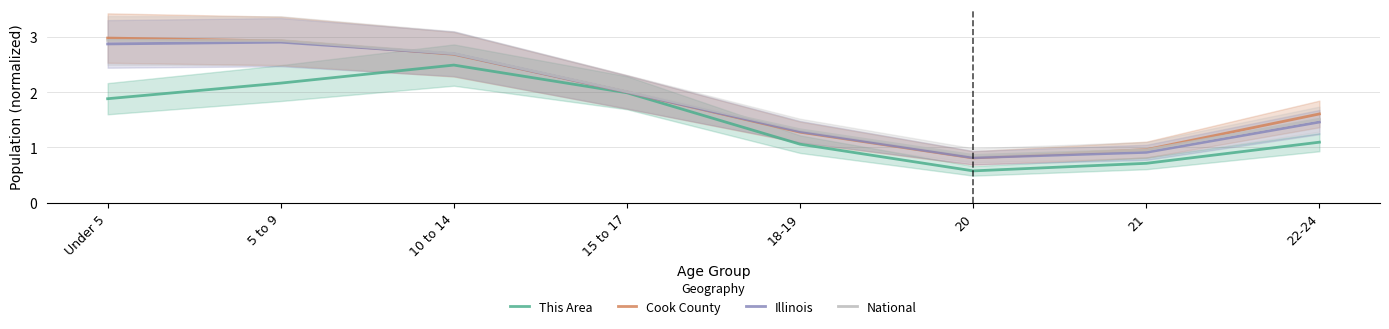

Which series has the largest total across all categories?

Cook County